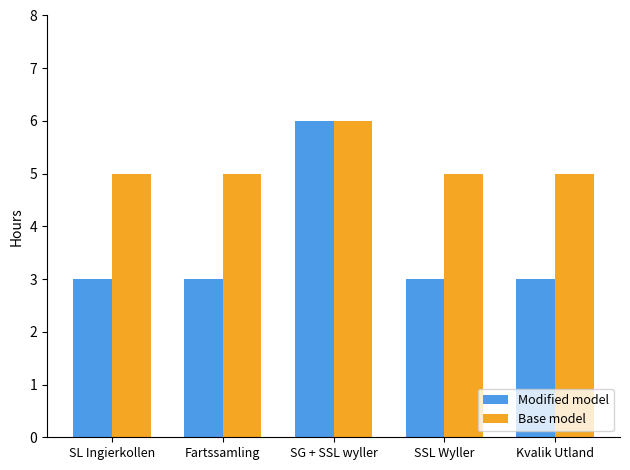

What is the label of the 5th bar from the right?

SL Ingierkollen